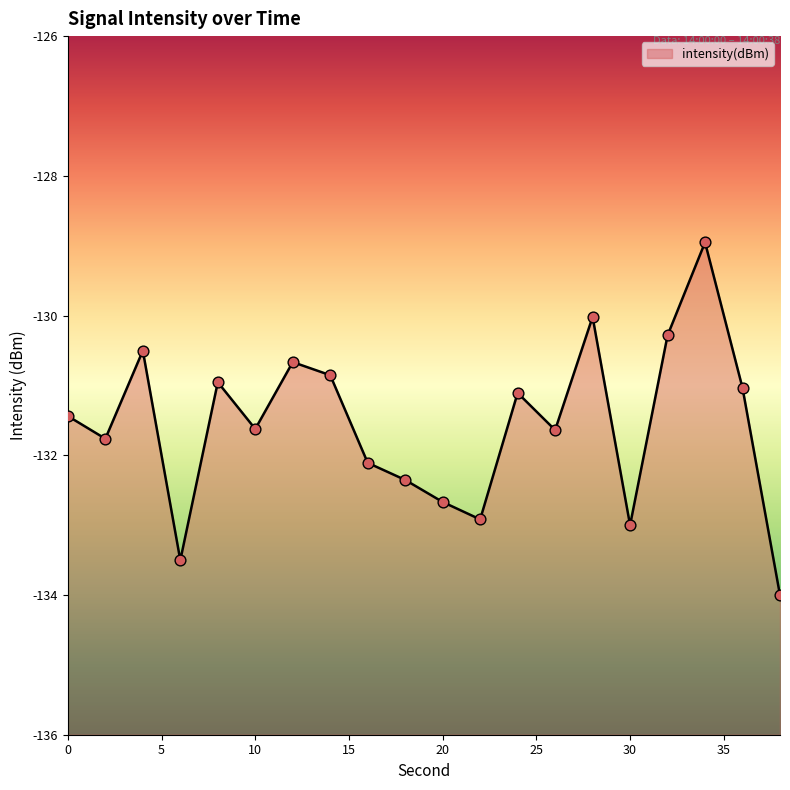

Between 14 and 26, which is larger?

14